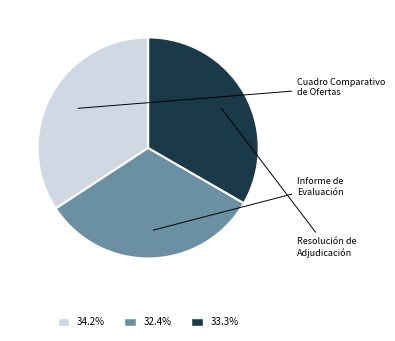

The Informe de Evaluación slice represents 40% of the pie. True or false?

False